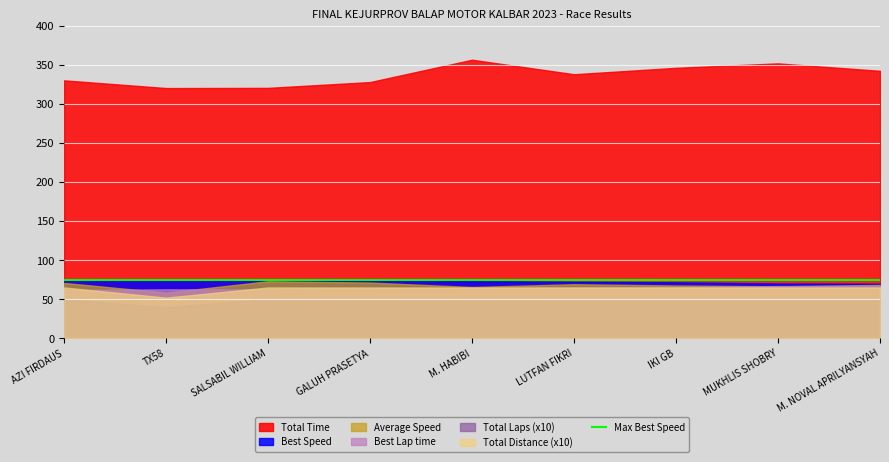

How many lines are shown in the chart?

6